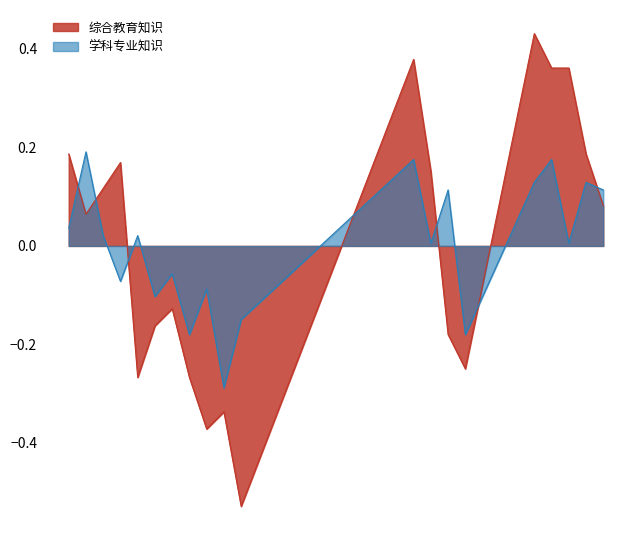

What is the approximate value of 学科专业知识 at 8?

-0.2